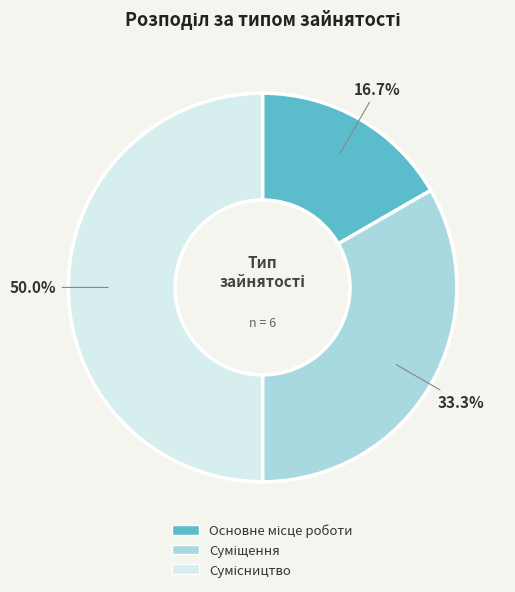

What is the ratio of the value at Сумісництво to the value at Суміщення?

1.5